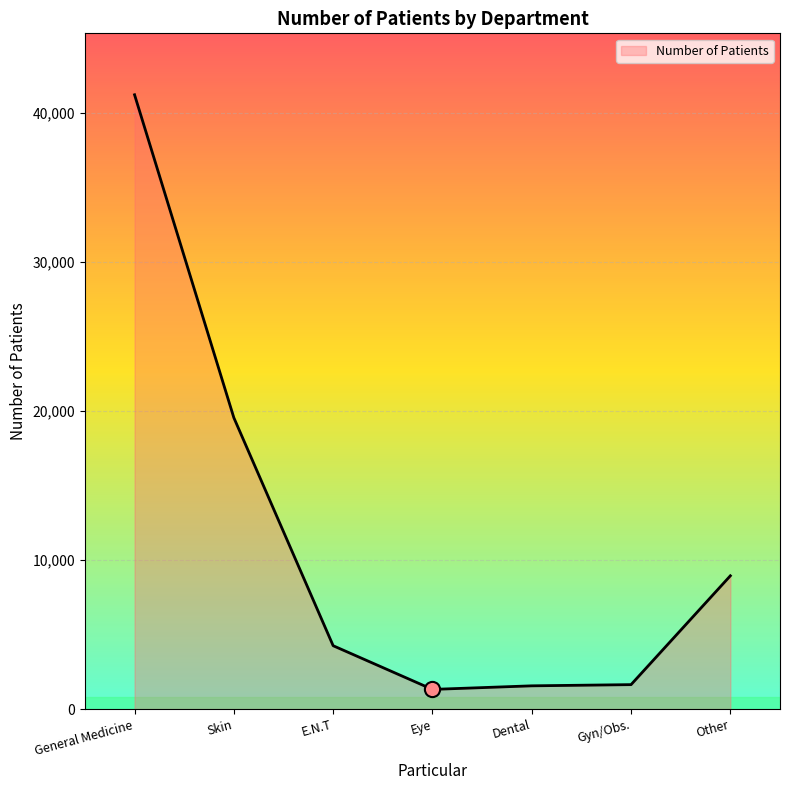

What is the ratio of the value at Dental to the value at Skin?

0.1